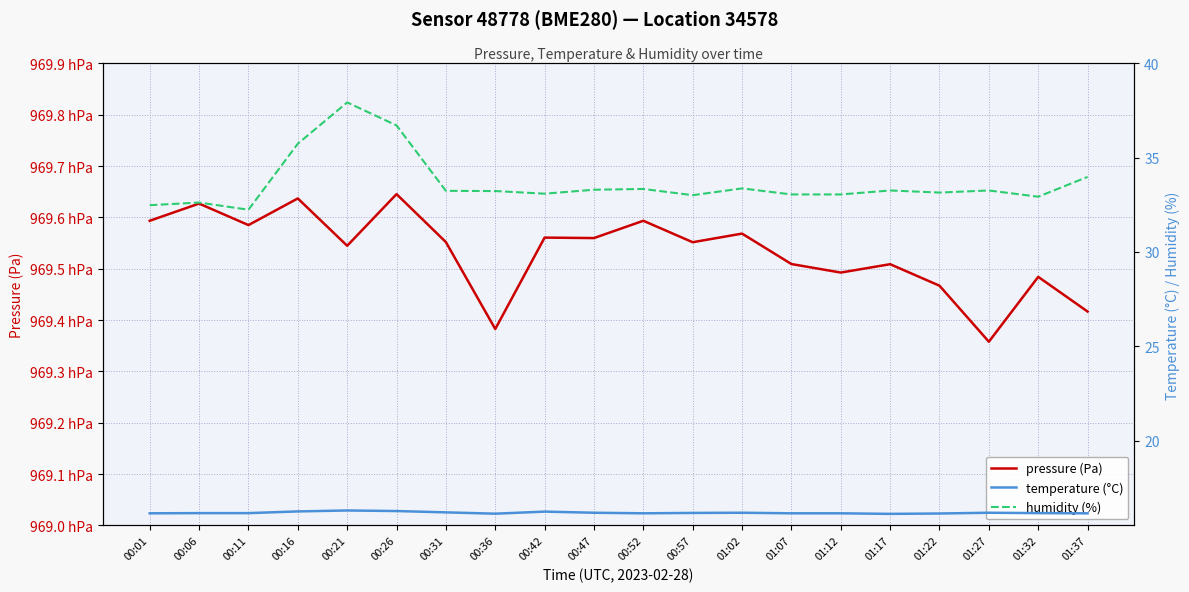

In pressure (Pa), how many points are higher than both neighbors (excluding endpoints)?

8